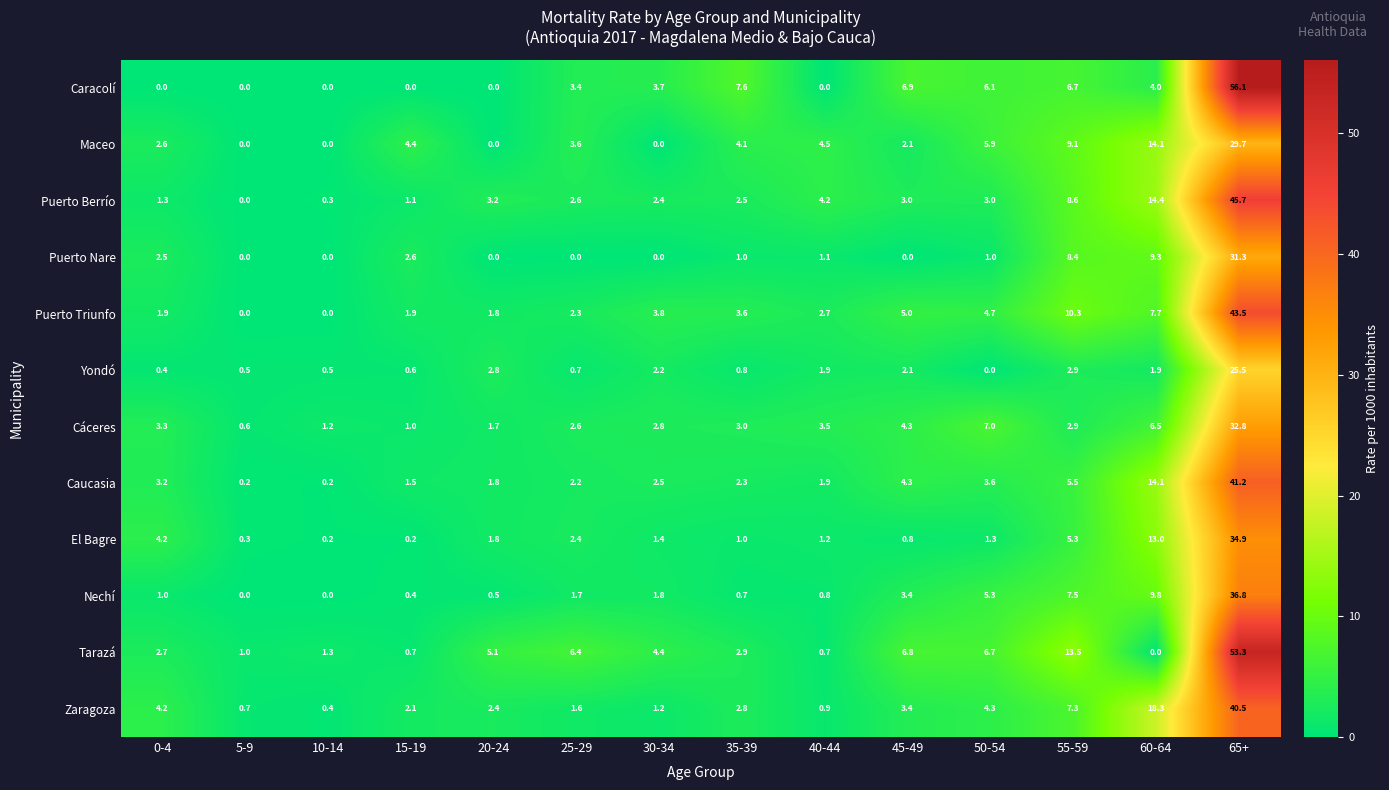

What is the difference between the highest and lowest values at 15-19?

4.4